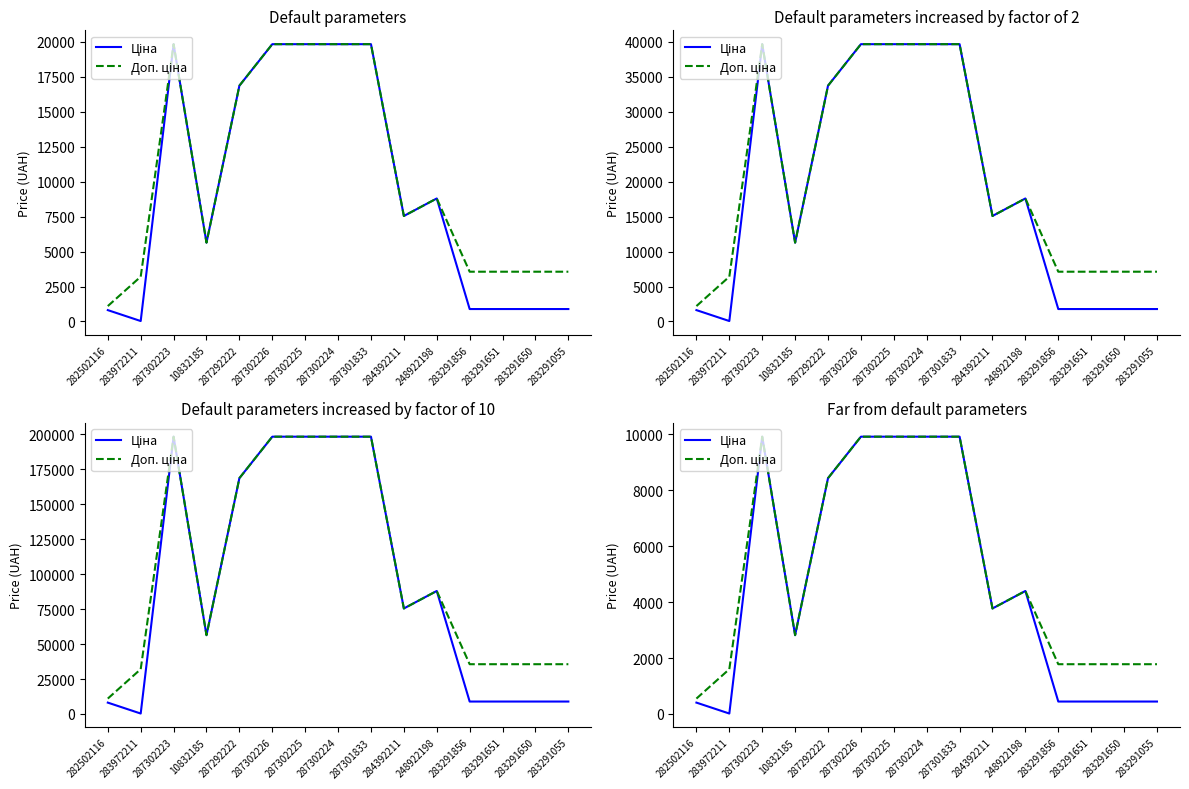

Between 10832185 and 287302224, which is larger?

287302224